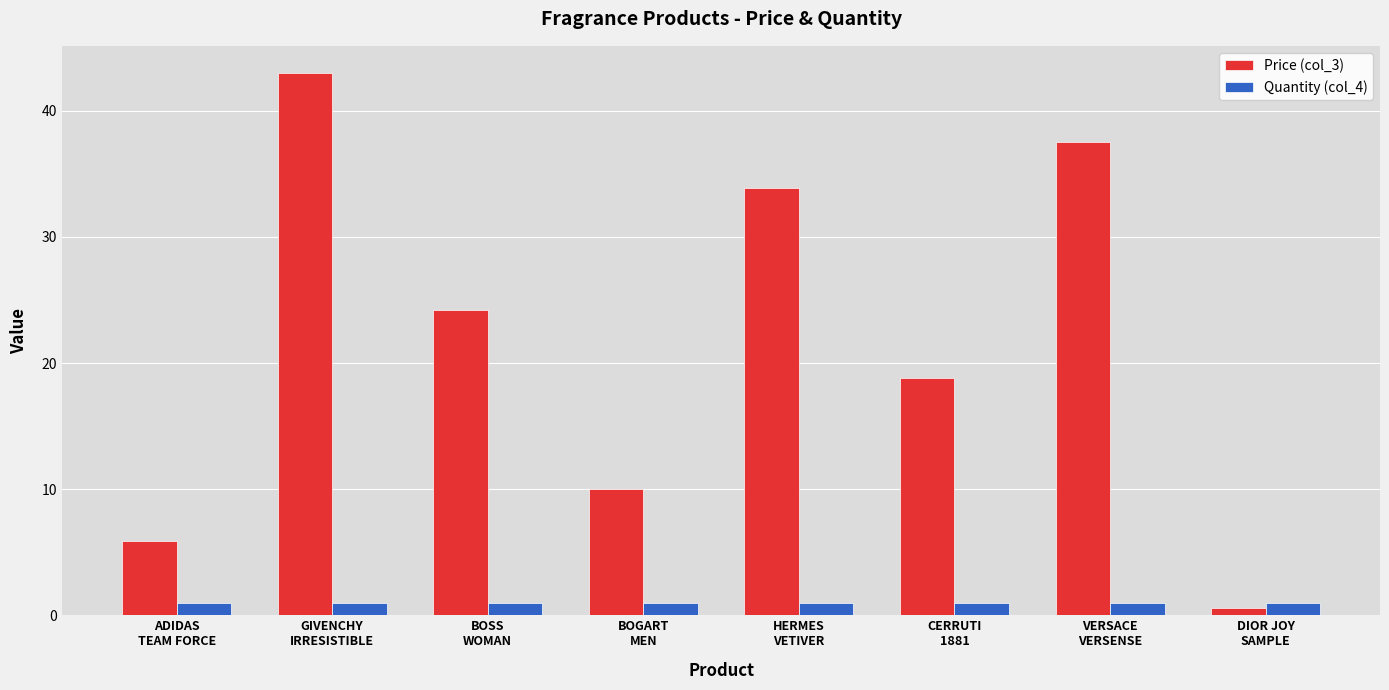

At which category is the sum across all series the highest?

GIVENCHY
IRRESISTIBLE